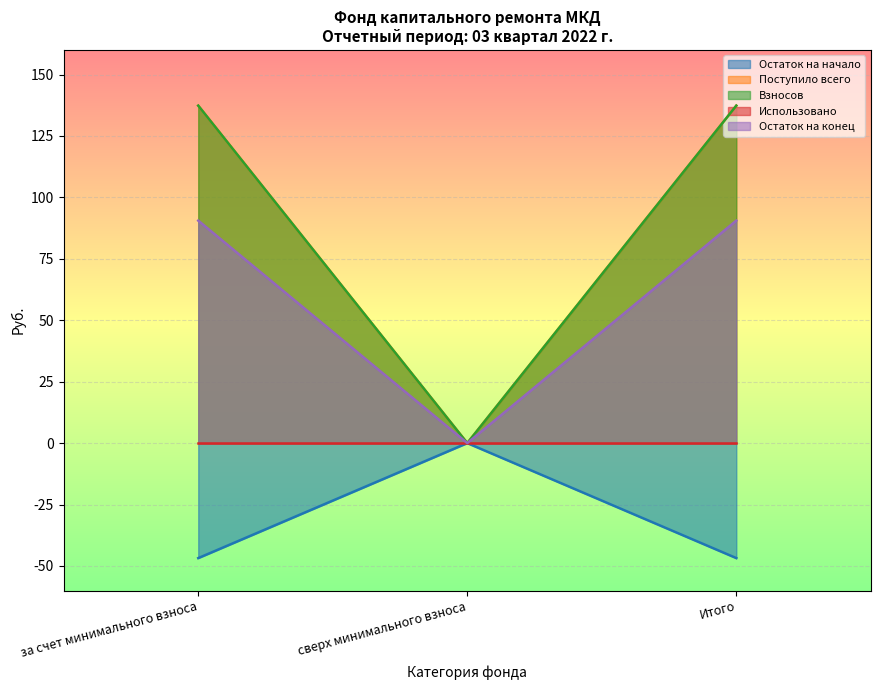

Is it true that Поступило всего equals -25.4 at сверх минимального взноса?

False